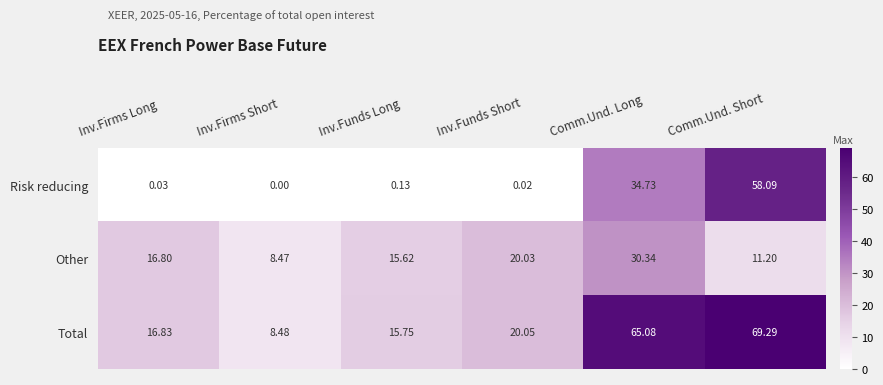

Which series has the largest total across all categories?

Total